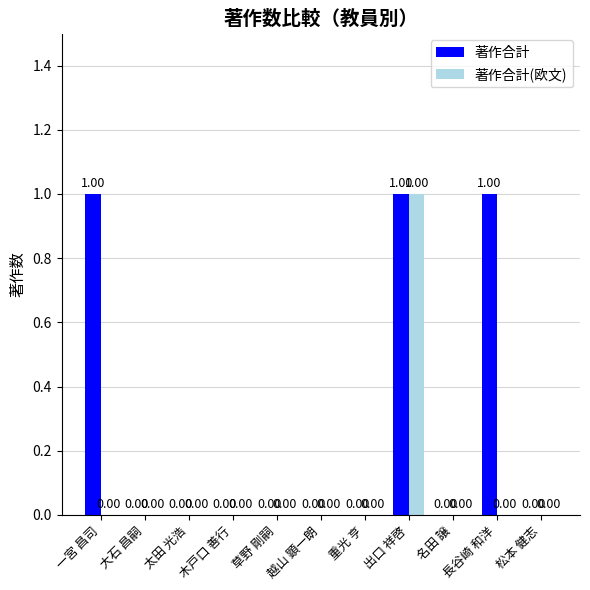

True or false: 著作合計 has a value of 0 at 重光 亨.

True